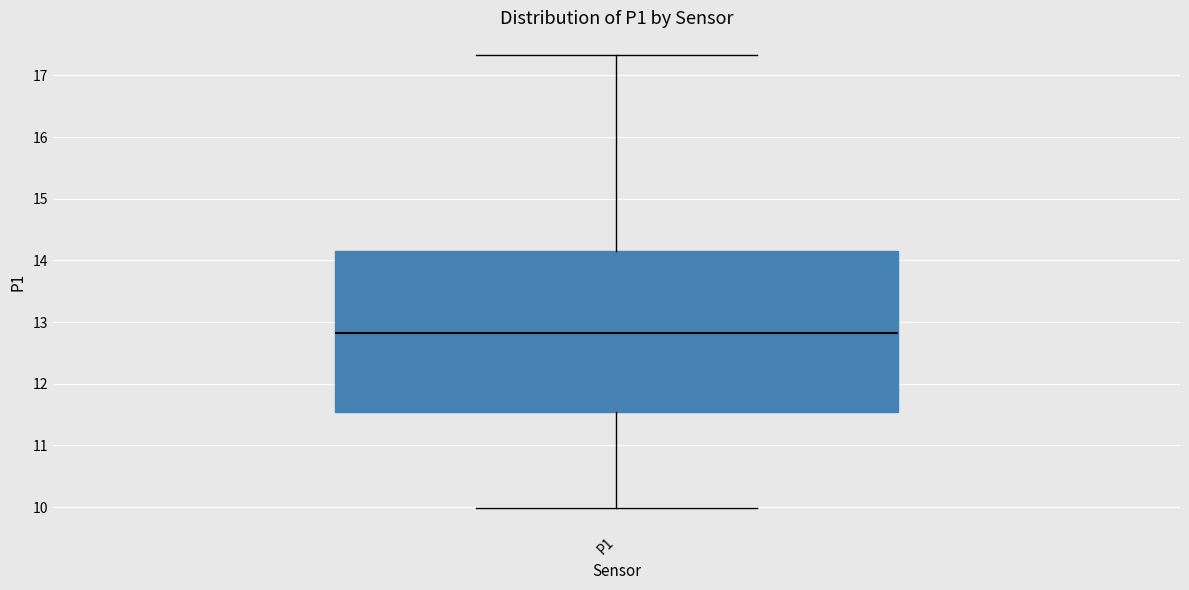

Read this box plot against the y-axis: the position of the median line, the range covered by the box, and the ends of both whiskers. The values are not printed on the chart, so give them approximately, as read against the axis.

median 12.8, box 11.5 to 14.2, whiskers 10.0 to 17.3